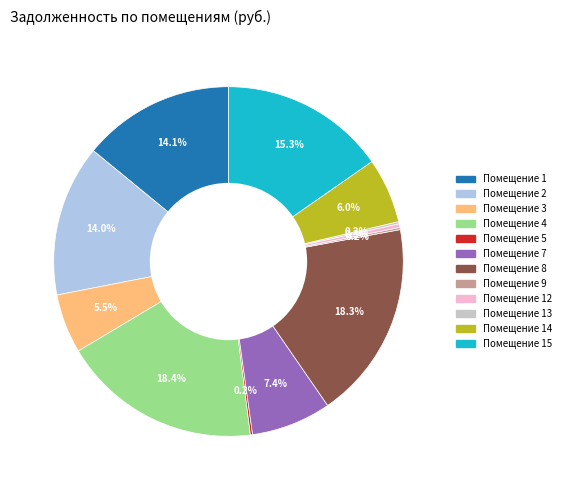

Is there a majority slice in this chart?

No